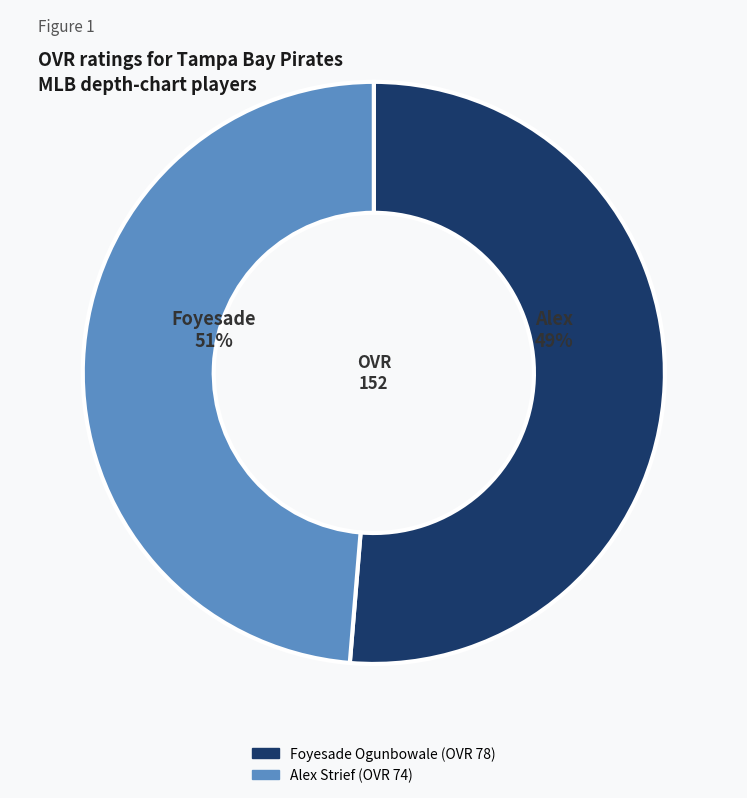

Rank the categories by value from lowest to highest.

Alex Strief, Foyesade Ogunbowale